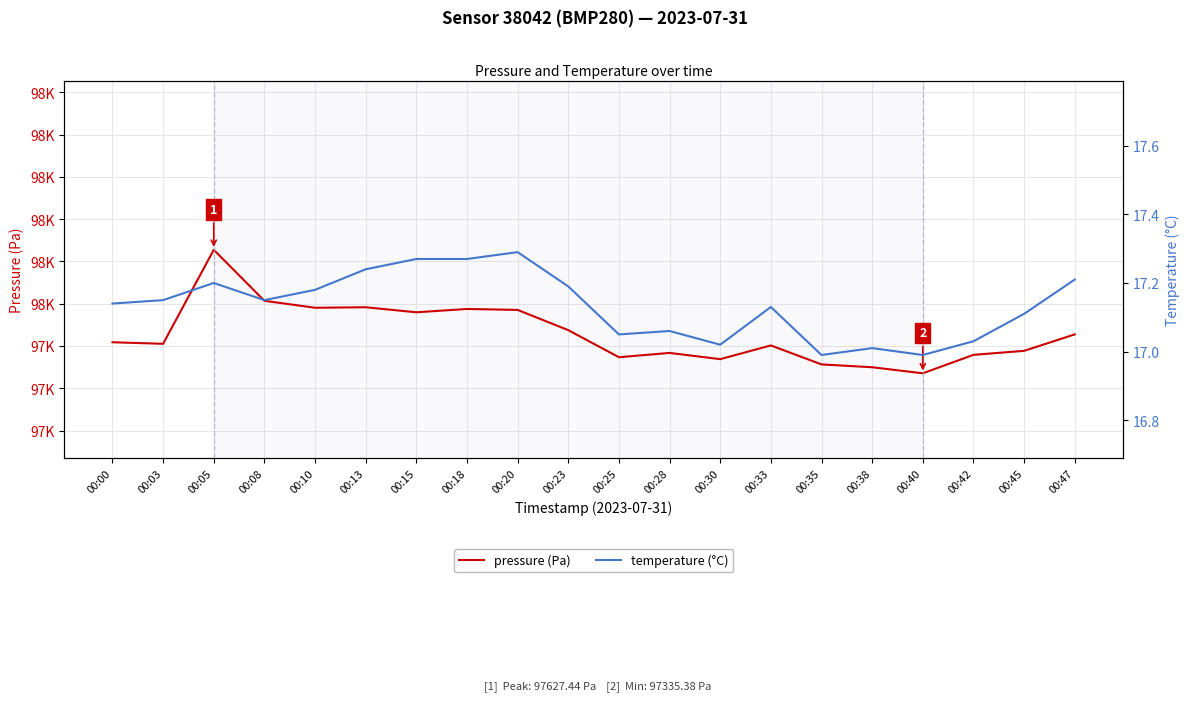

What is the difference between the maximum and minimum values in the temperature (°C) series?

0.3